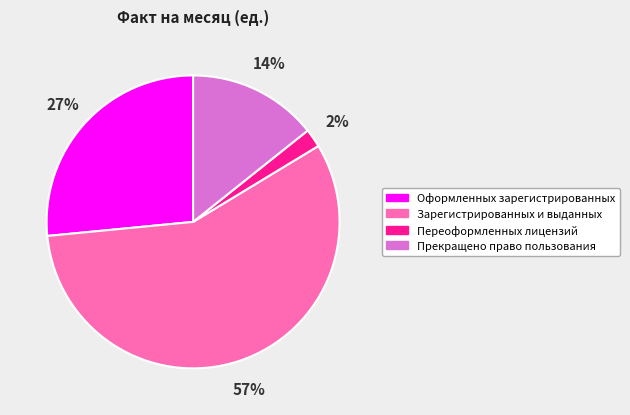

True or false: Зарегистрированных и выданных accounts for 57% of the total.

True